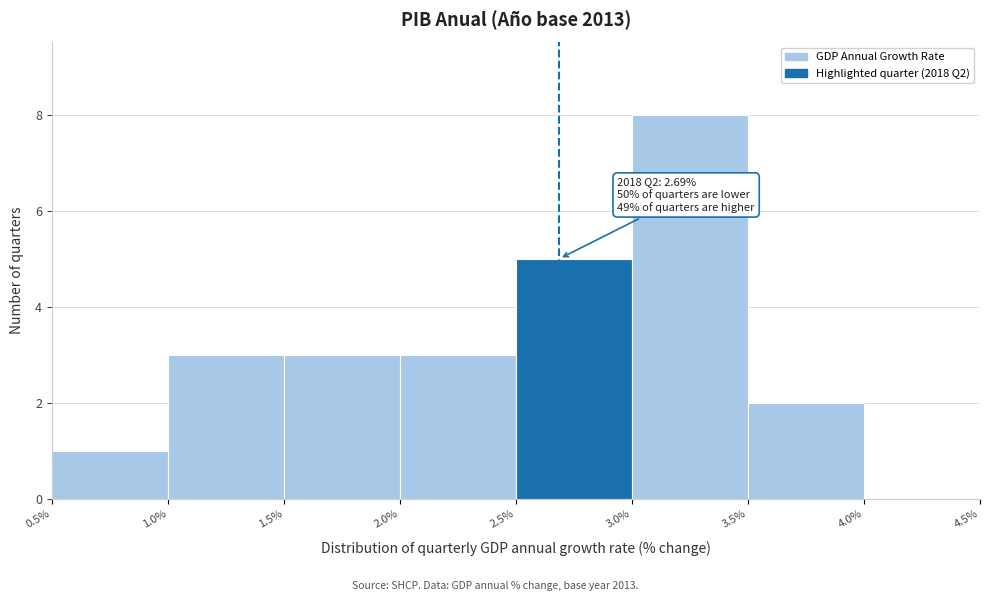

Which range on the x-axis has the tallest bar?

3.0% to 3.5%